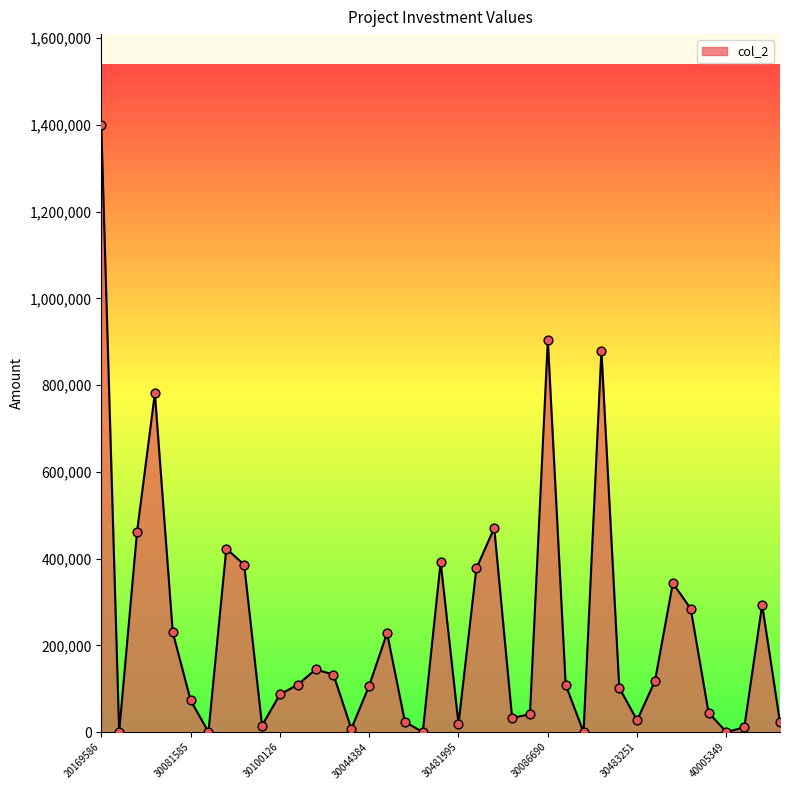

What is the maximum value shown in the chart?

1399434